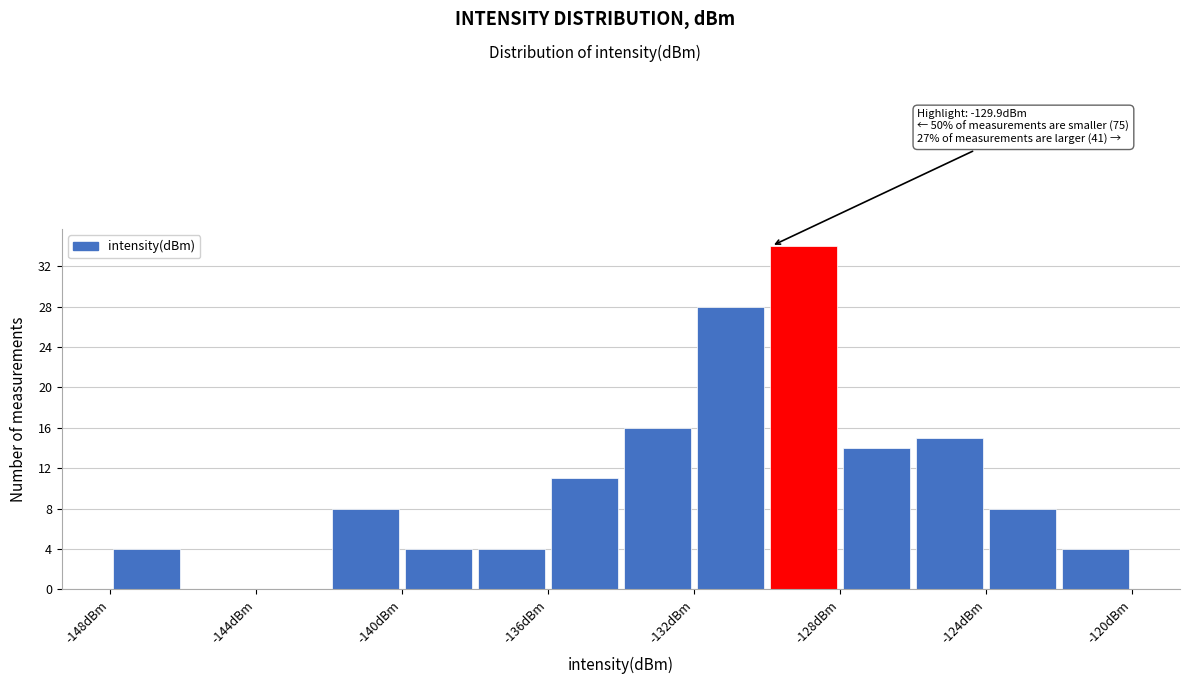

Over which range of the x-axis is the bar tallest?

-130 to -128